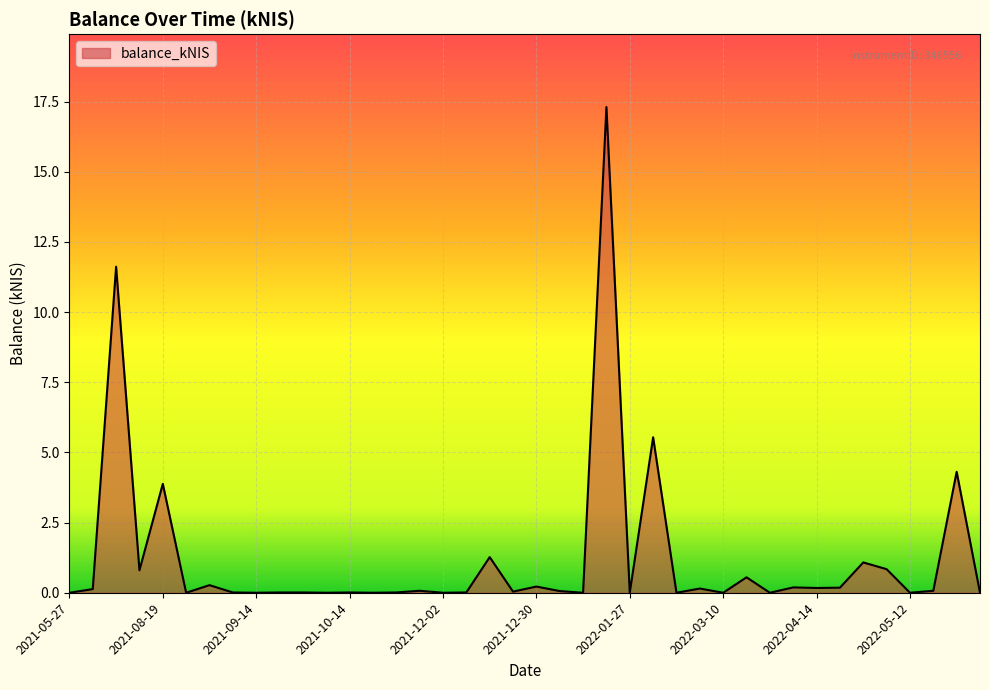

How many distinct data groups are displayed?

1